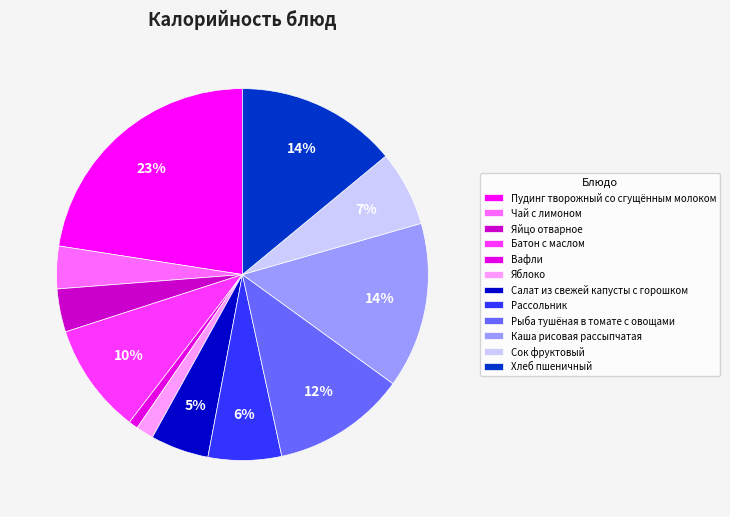

Count the number of slices in the pie.

12